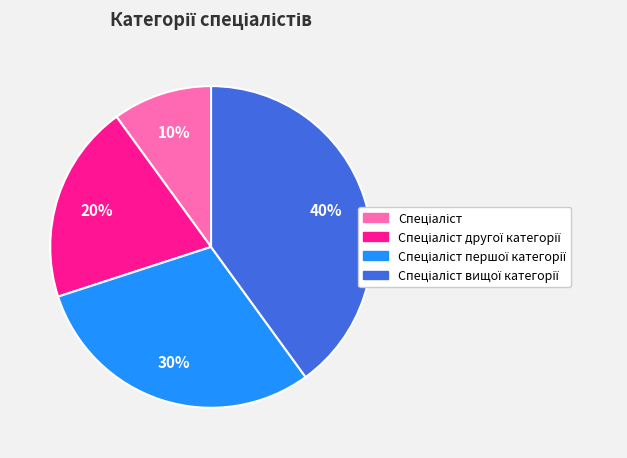

How many segments does this pie chart have?

4